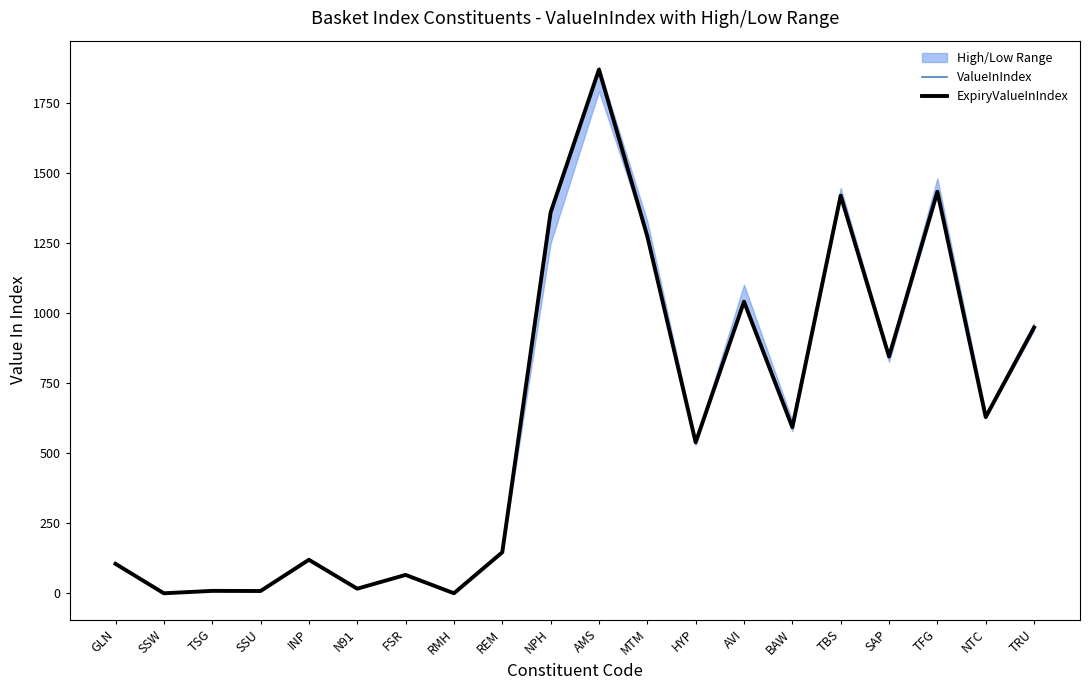

The ValueInIndex series shows 119.8 at INP. True or false?

True